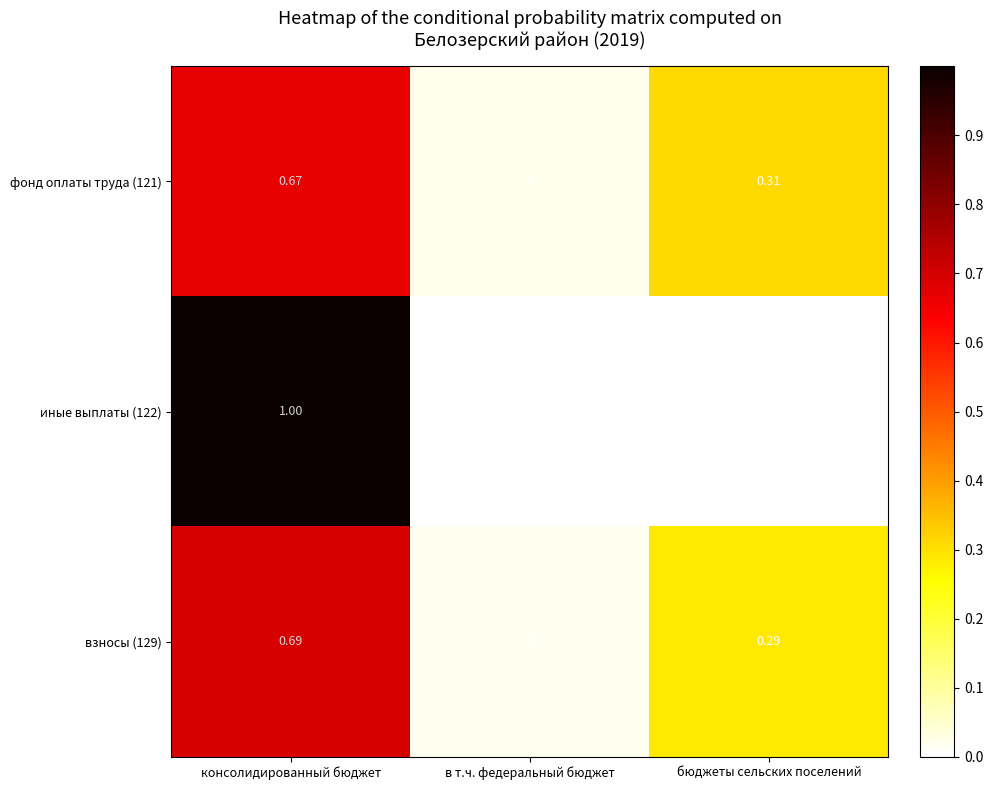

Which label corresponds to the largest value in the chart?

консолидированный бюджет